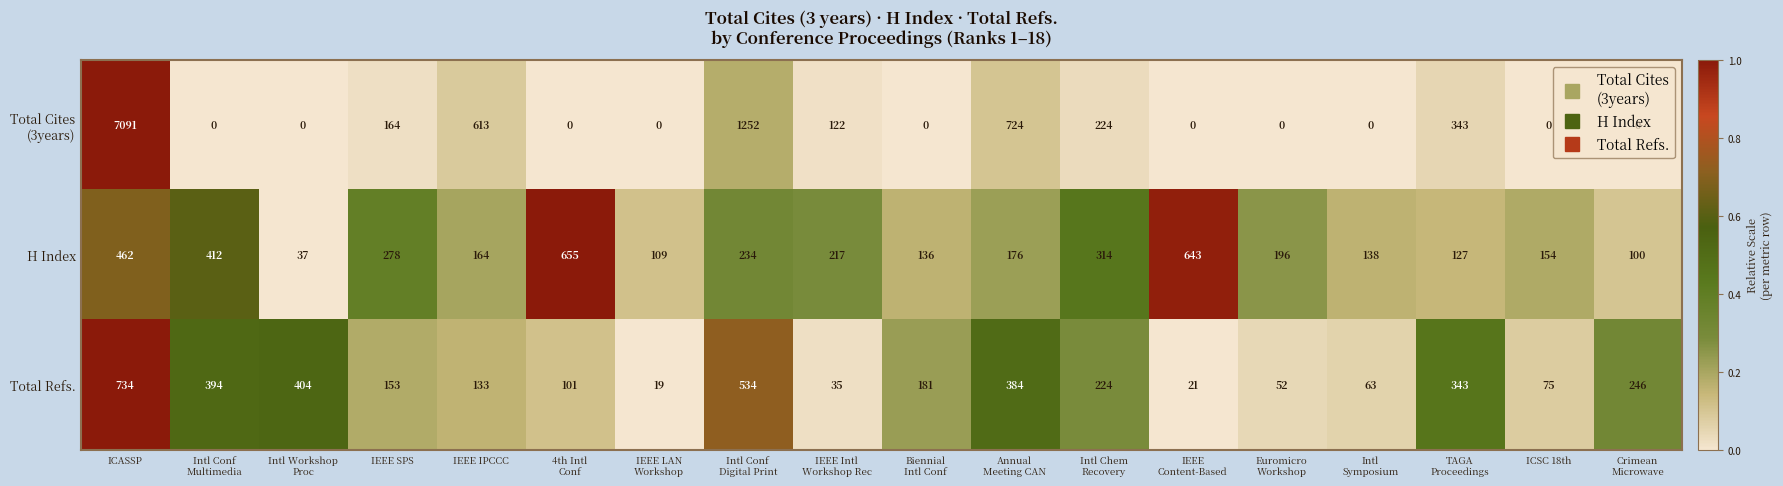

At which label does Total Refs. first exceed 181?

ICASSP